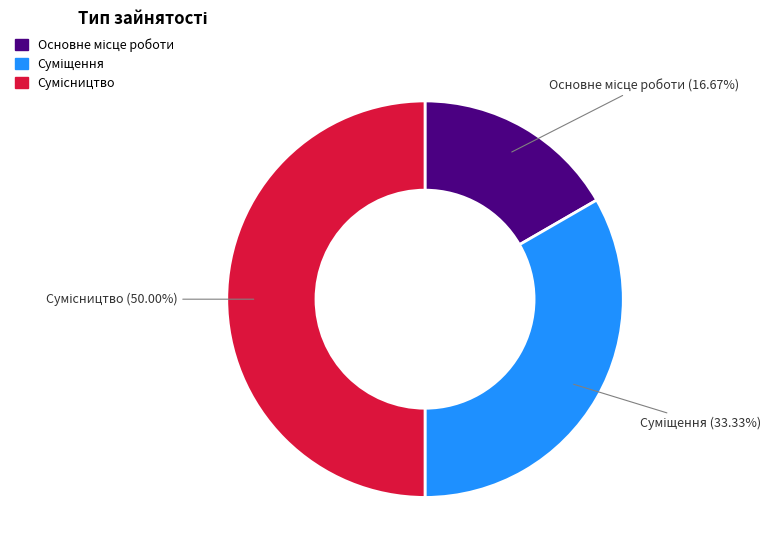

Approximately how many times larger is the value at Основне місце роботи compared to Суміщення?

0.5